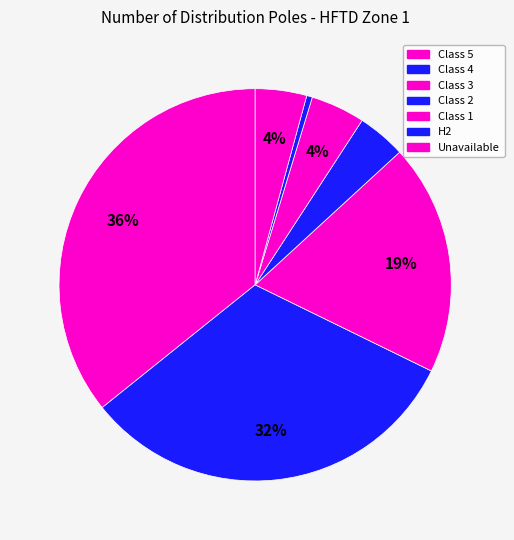

Count the number of slices in the pie.

7